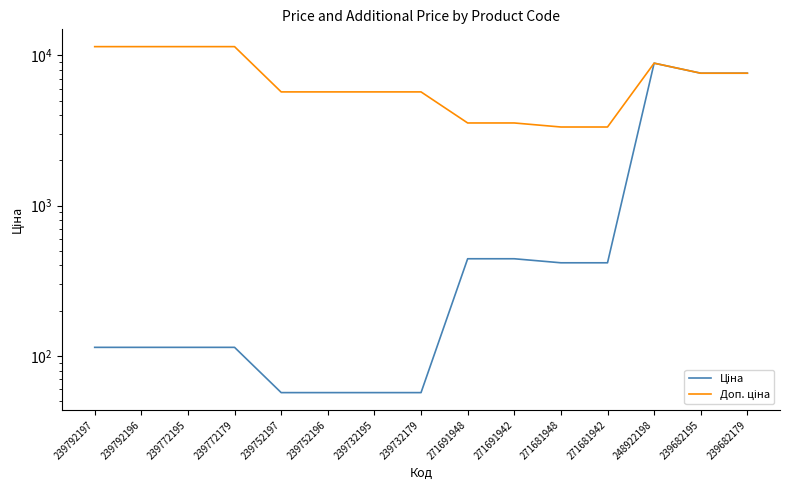

What is the value of the Доп. ціна point at the 5th from the left?

5705.0